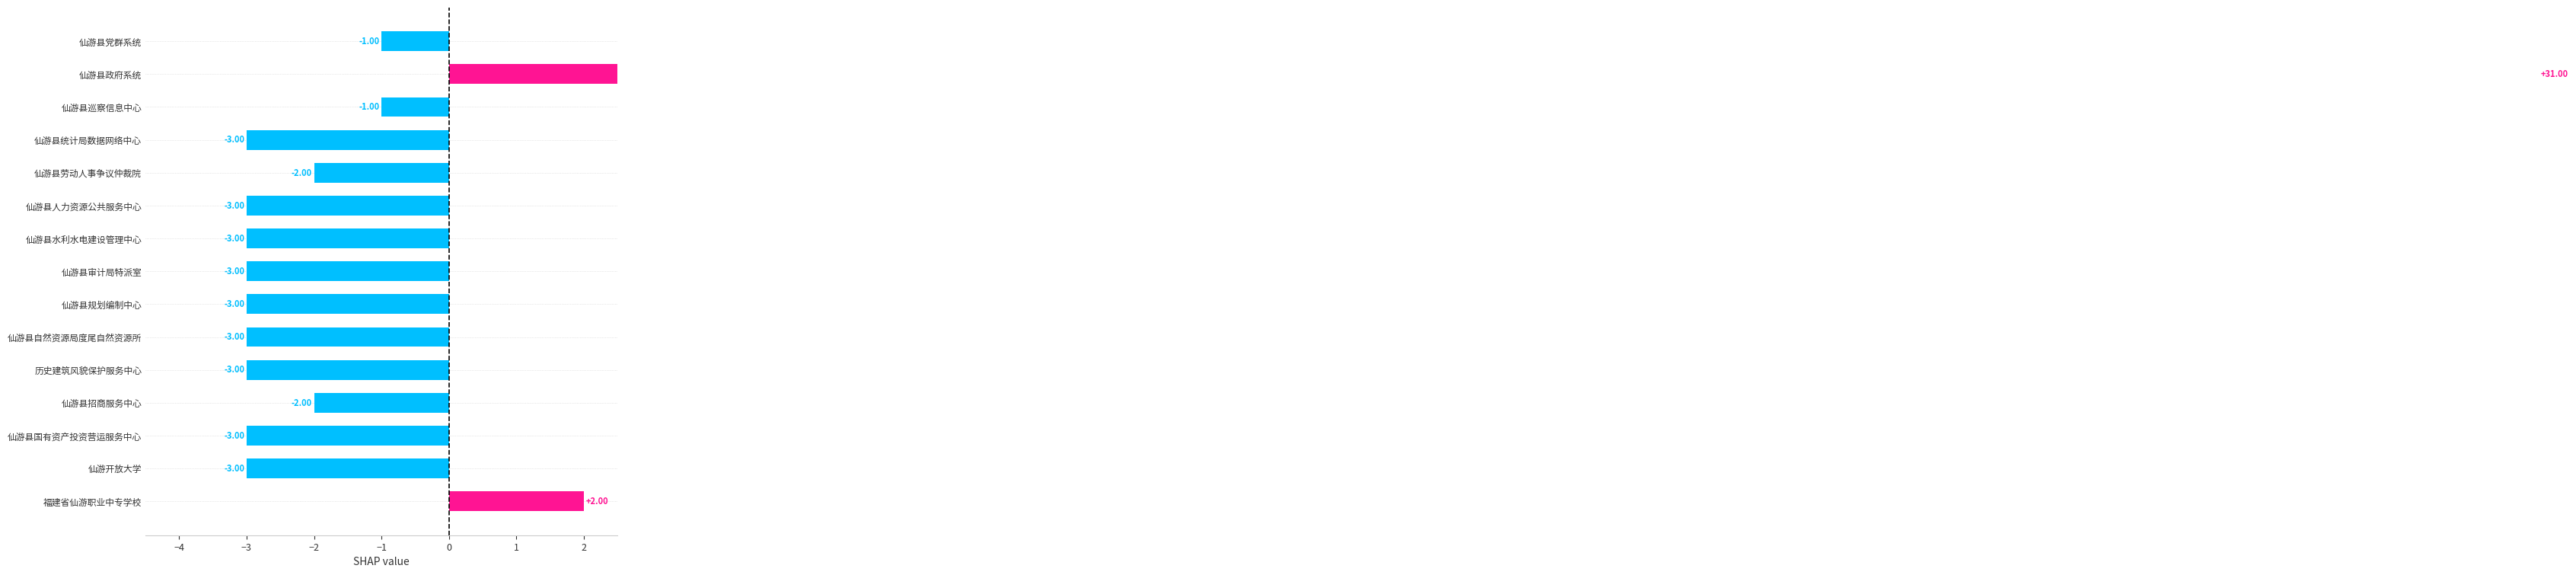

Count the number of categories in the chart.

15